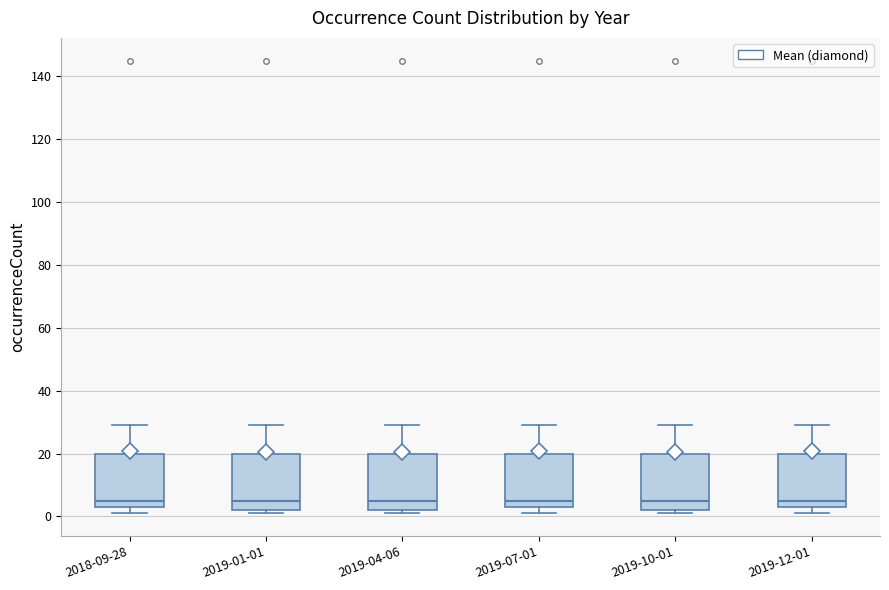

Reading left to right, transcribe this box plot: for each box, give where its median line is, the range the box spans, and where its two whiskers end, as read against the y-axis. The values are not printed on the chart, so give them approximately, as read against the axis.

2018-09-28: median 6, box 4 to 20, whiskers 2 to 30
2019-01-01: median 6, box 2 to 20, whiskers 2 (just below the box's lower edge) to 30
2019-04-06: median 6, box 2 to 20, whiskers 2 (just below the box's lower edge) to 30
2019-07-01: median 6, box 4 to 20, whiskers 2 to 30
2019-10-01: median 6, box 2 to 20, whiskers 2 (just below the box's lower edge) to 30
2019-12-01: median 6, box 4 to 20, whiskers 2 to 30